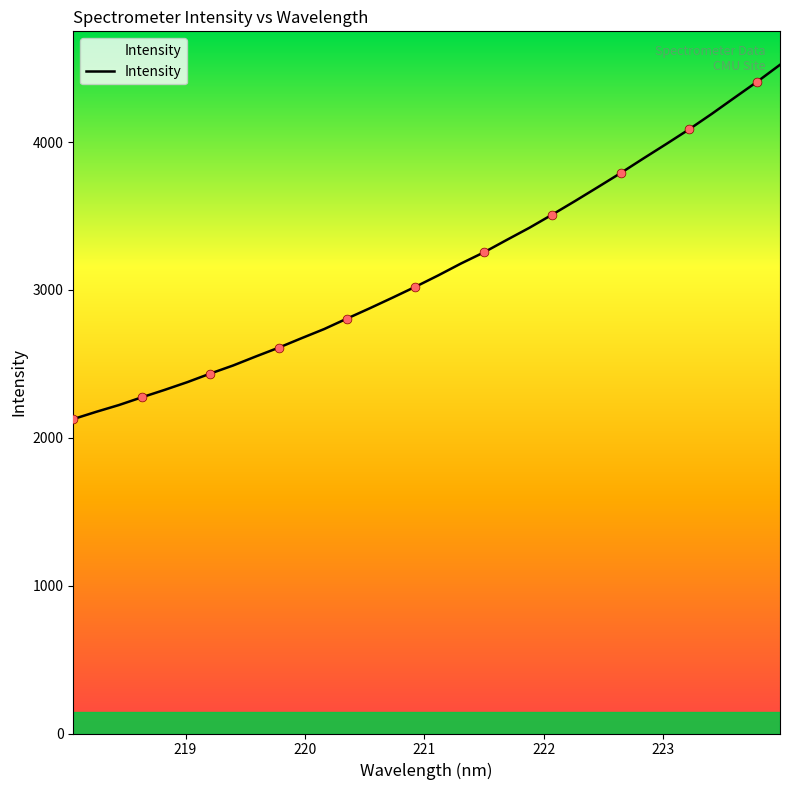

What is the smallest value displayed?

2126.8